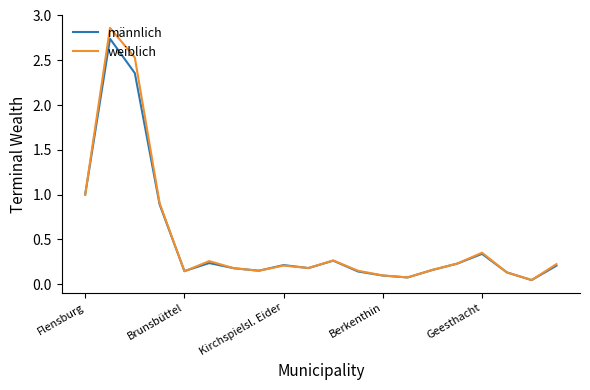

In weiblich, how many points are lower than both neighbors (excluding endpoints)?

5